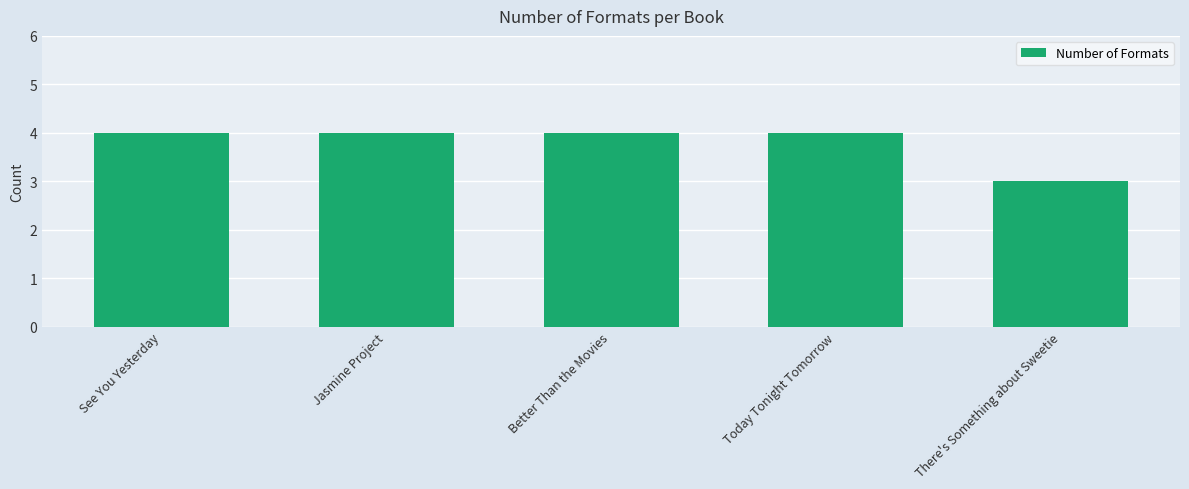

Reading right to left, what are all the values shown in this chart?

There's Something about Sweetie=3	Today Tonight Tomorrow=4	Better Than the Movies=4	Jasmine Project=4	See You Yesterday=4